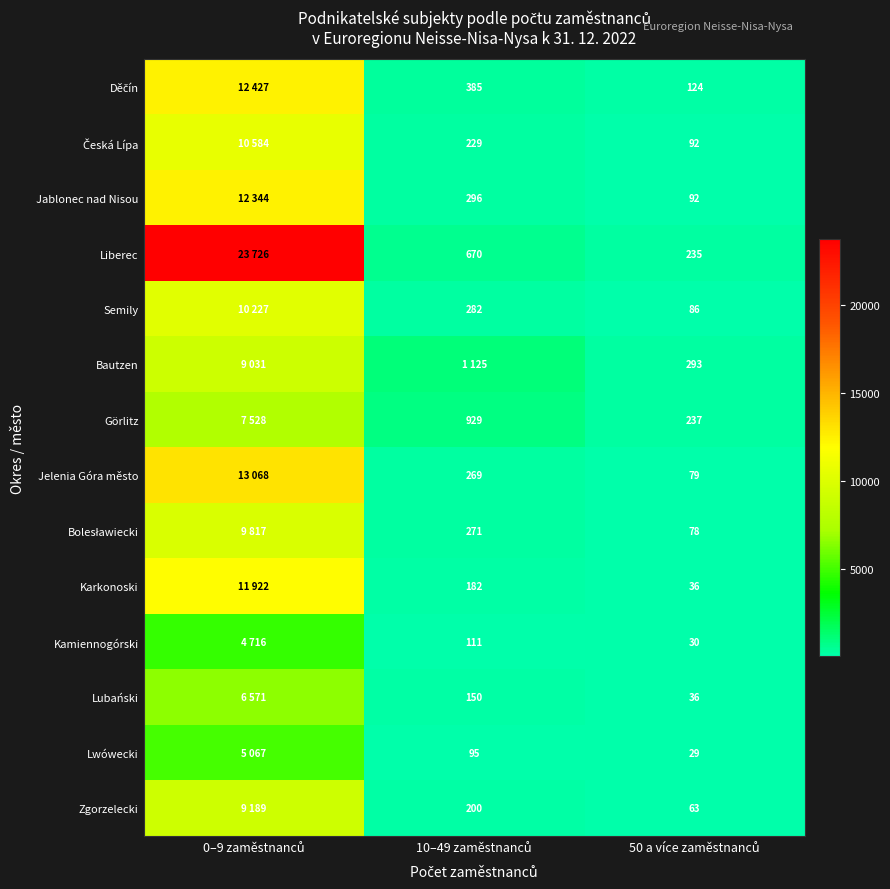

At 0–9 zaměstnanců, list the series in order from largest to smallest.

Liberec, Jelenia Góra město, Děčín, Jablonec nad Nisou, Karkonoski, Česká Lípa, Semily, Bolesławiecki, Zgorzelecki, Bautzen, Görlitz, Lubański, Lwówecki, Kamiennogórski